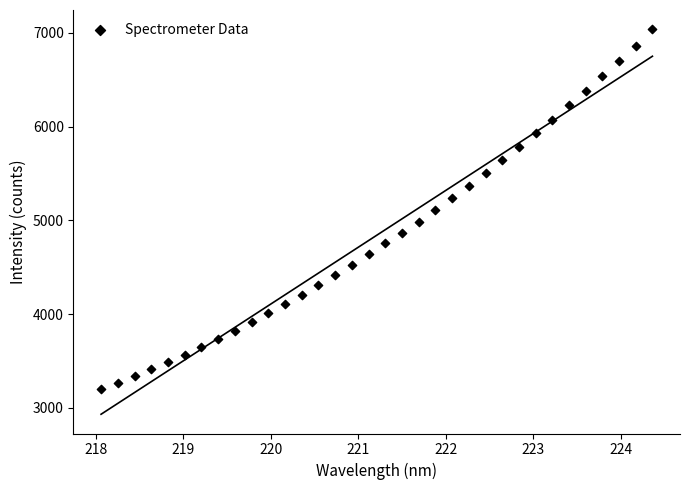

What is the range of Y values (max minus min)?

3839.6